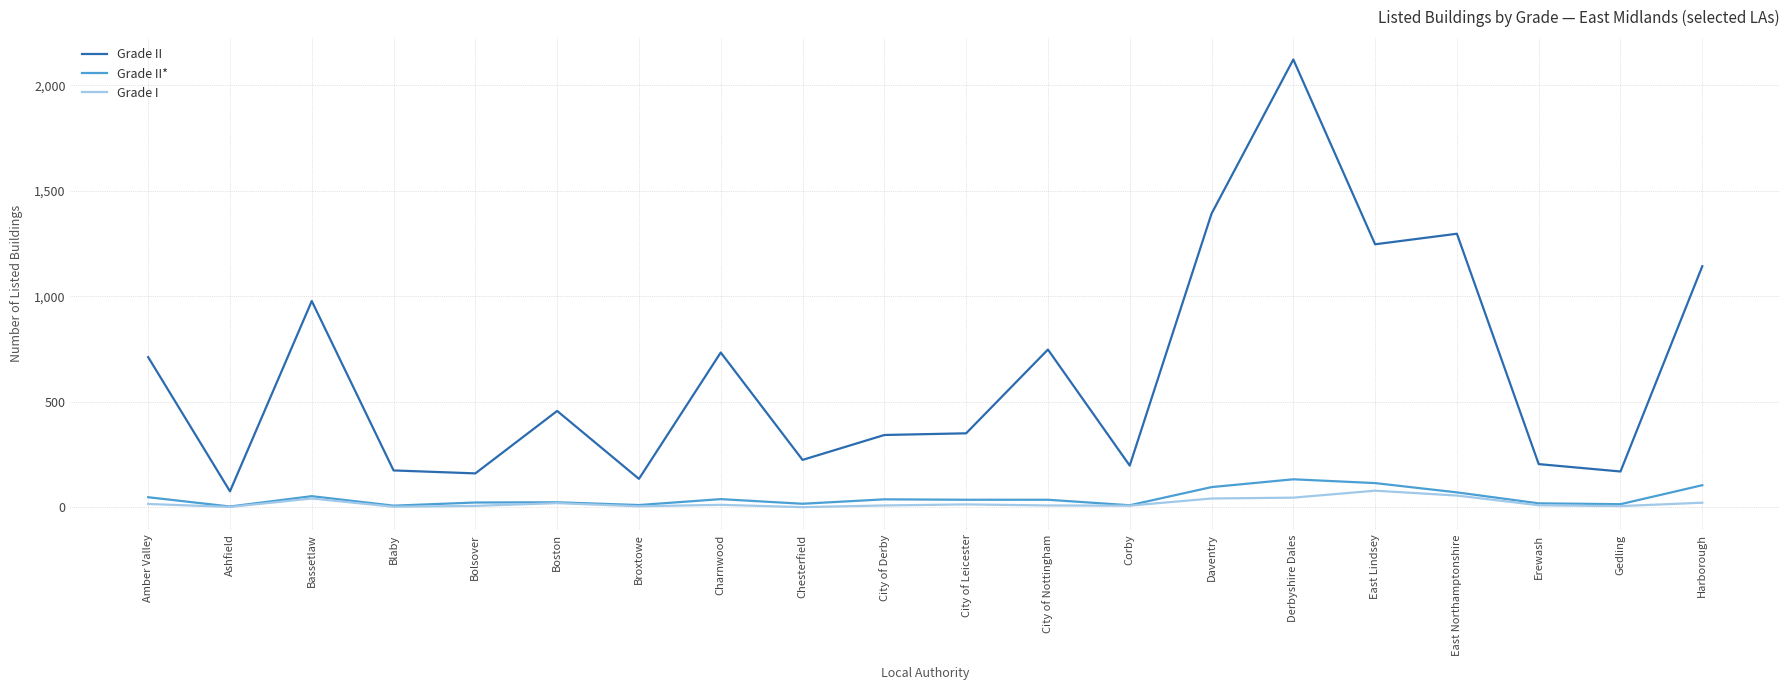

How many distinct data groups are displayed?

3